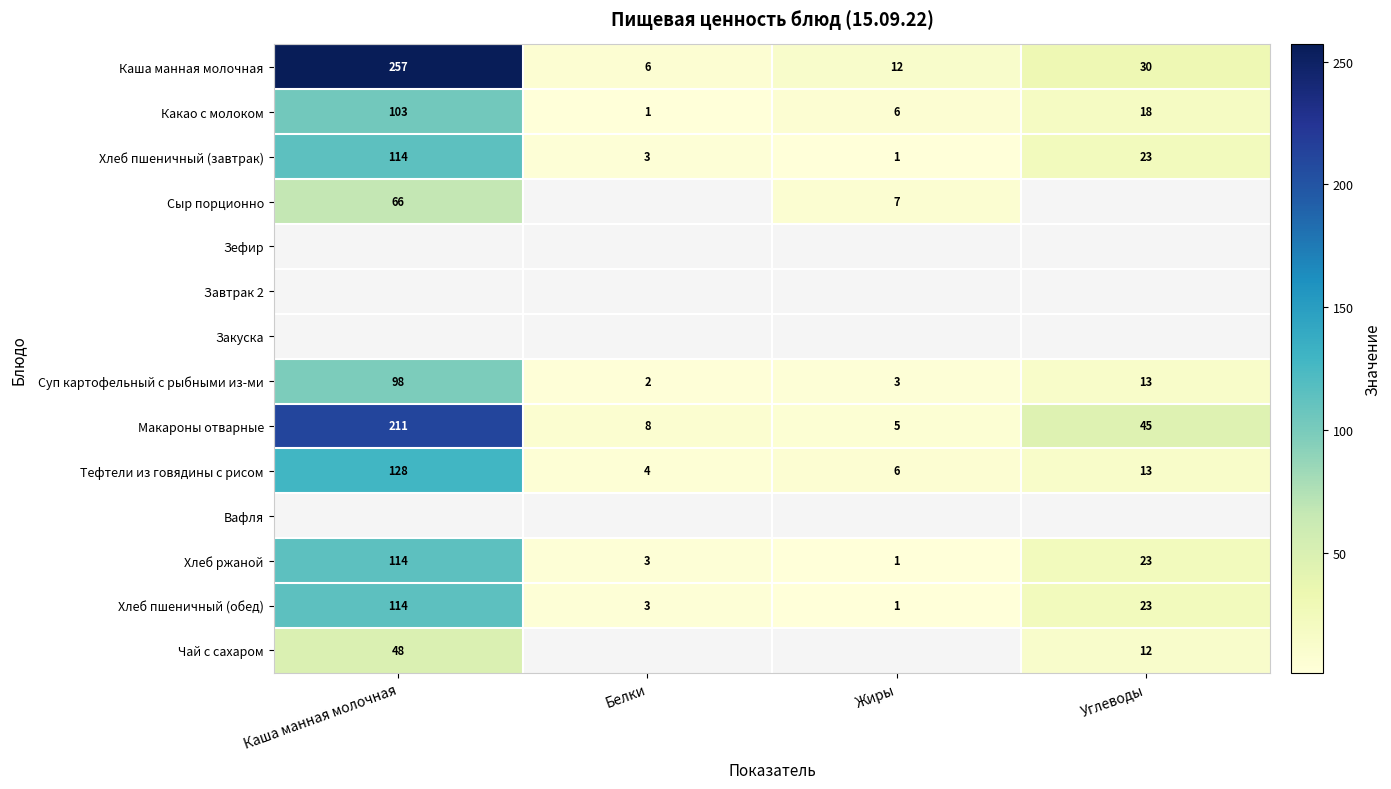

What is the average value of the Хлеб пшеничный (обед) series?

35